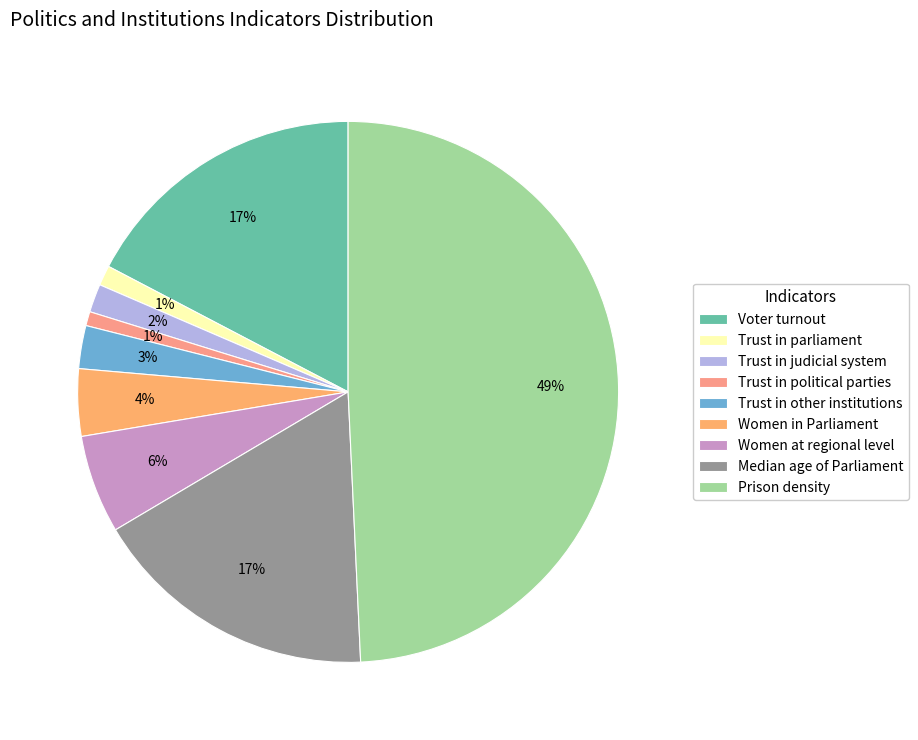

How many slices are in this pie chart?

9